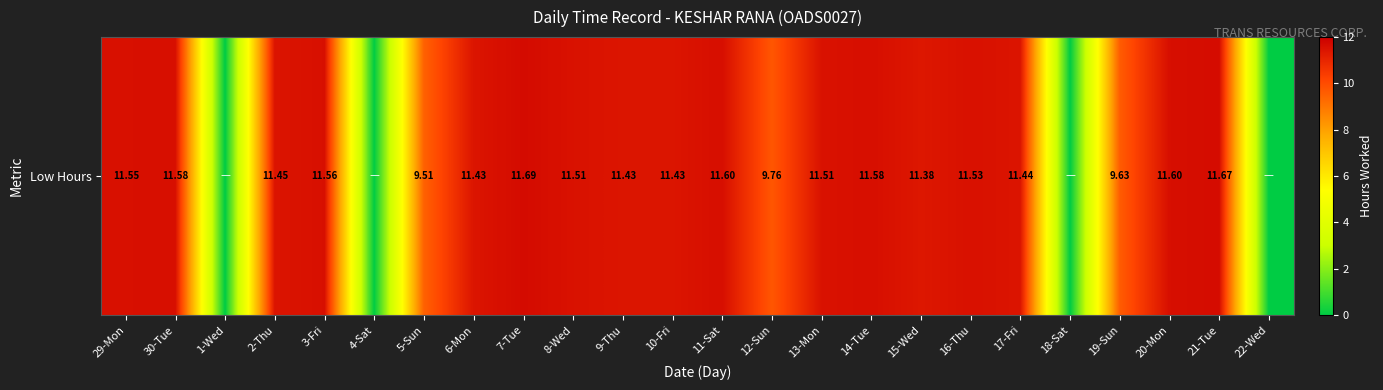

What is the sum of the values at 17-Fri and 14-Tue?

23.0